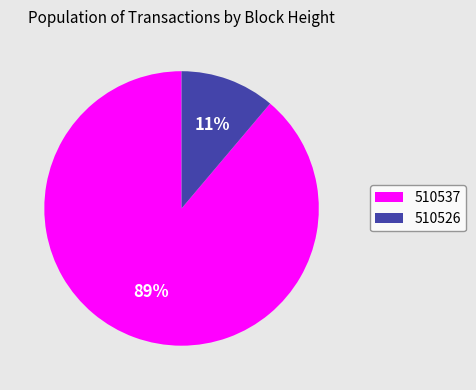

Is the sum of 510537 and 510526 greater than half?

Yes